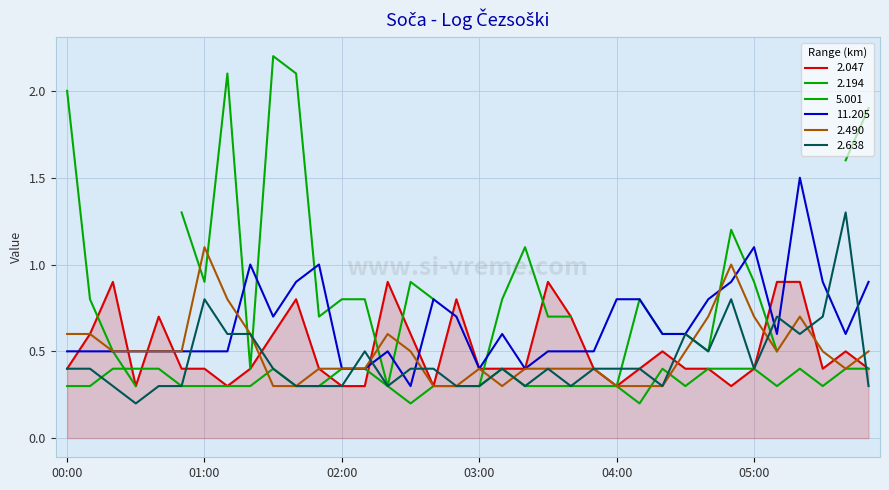

What is the value of the 2.638 point at the 25th from the left?

0.4